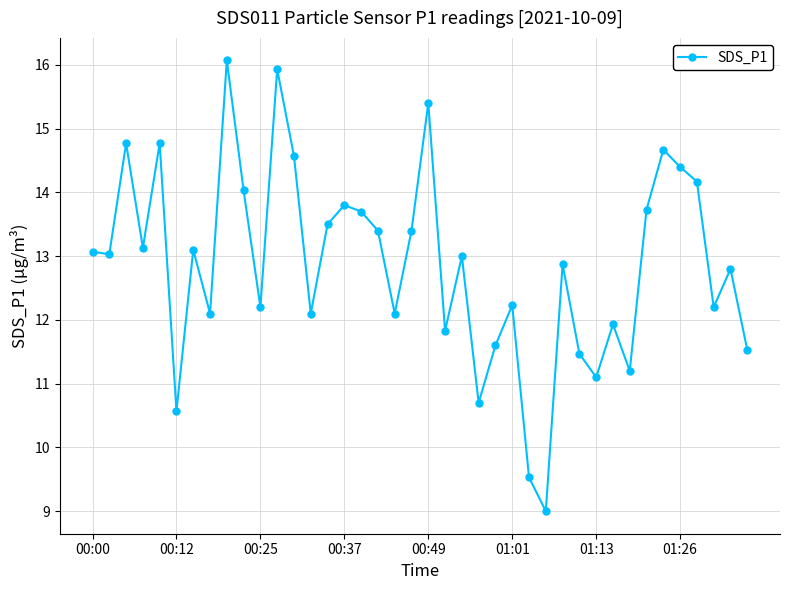

What is the greatest value displayed?

16.1